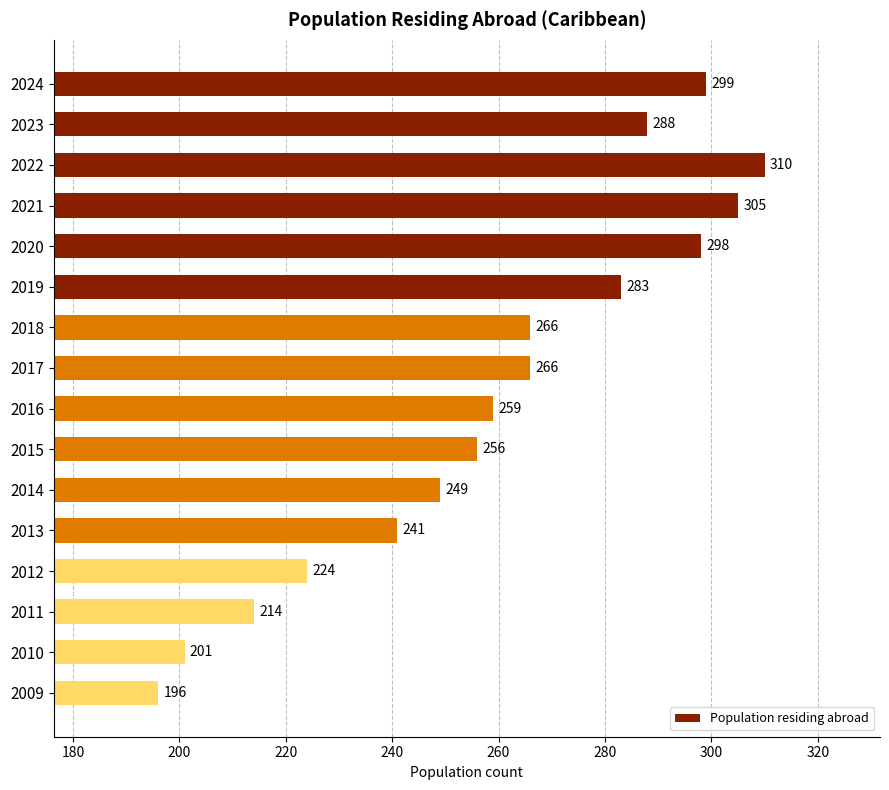

At which label is the value closest to 253?

2015